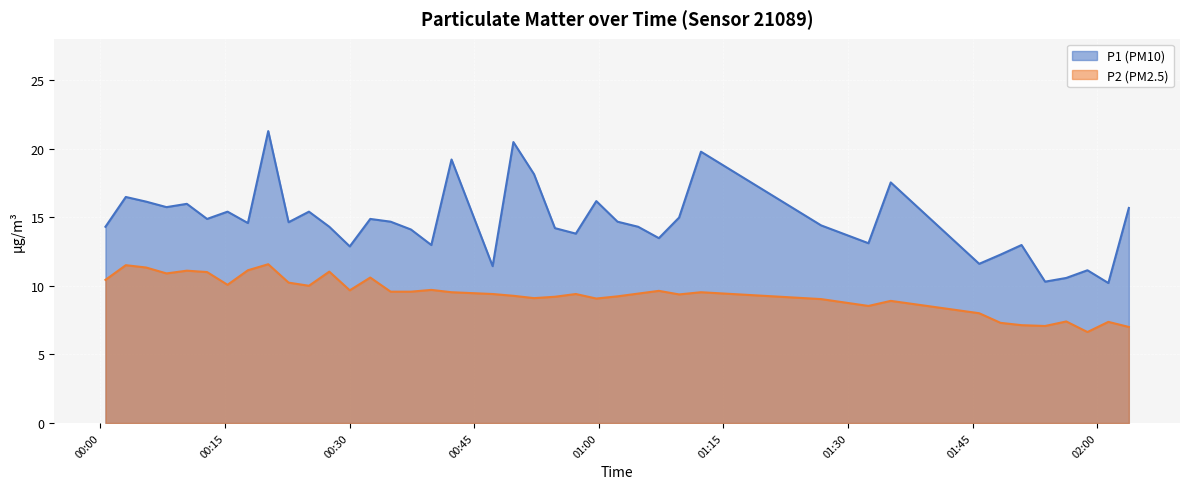

At which category does P1 reach its first local valley?

2022-10-17T00:07:57